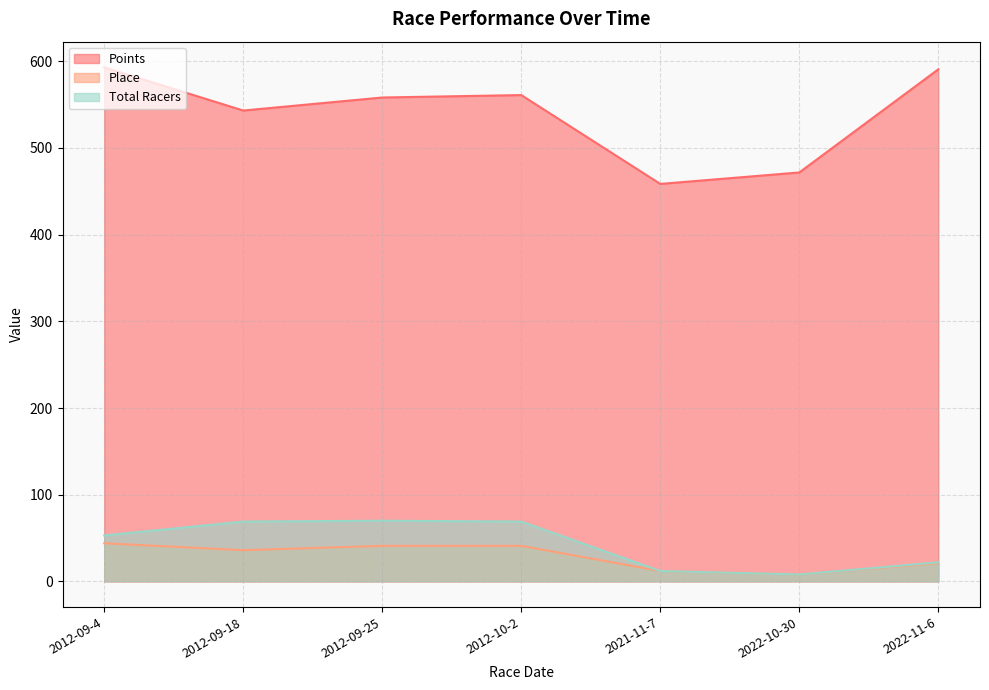

True or false: Points and Place intersect in this chart.

False